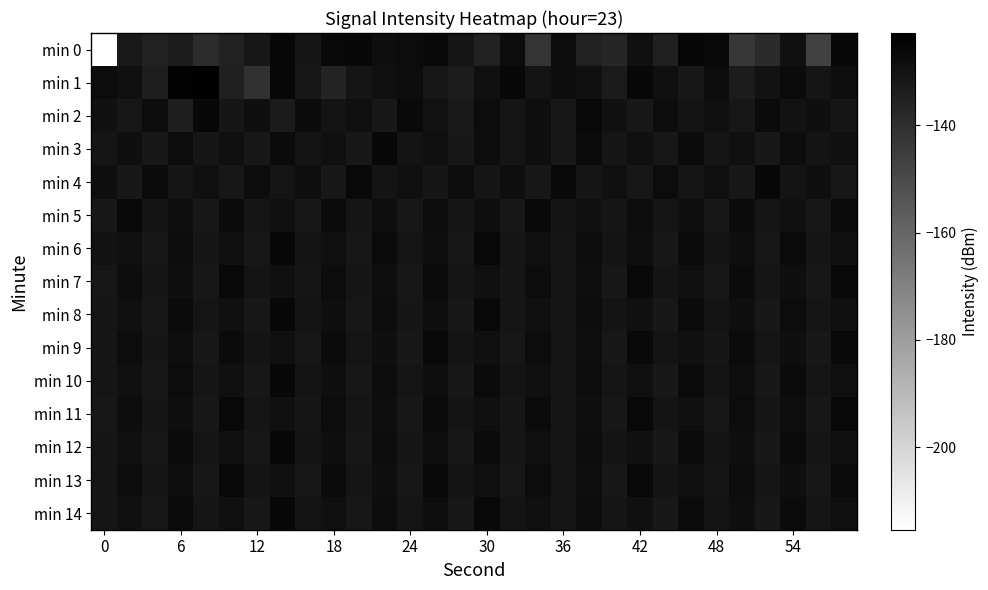

Which series has the largest range (max minus min)?

min 0